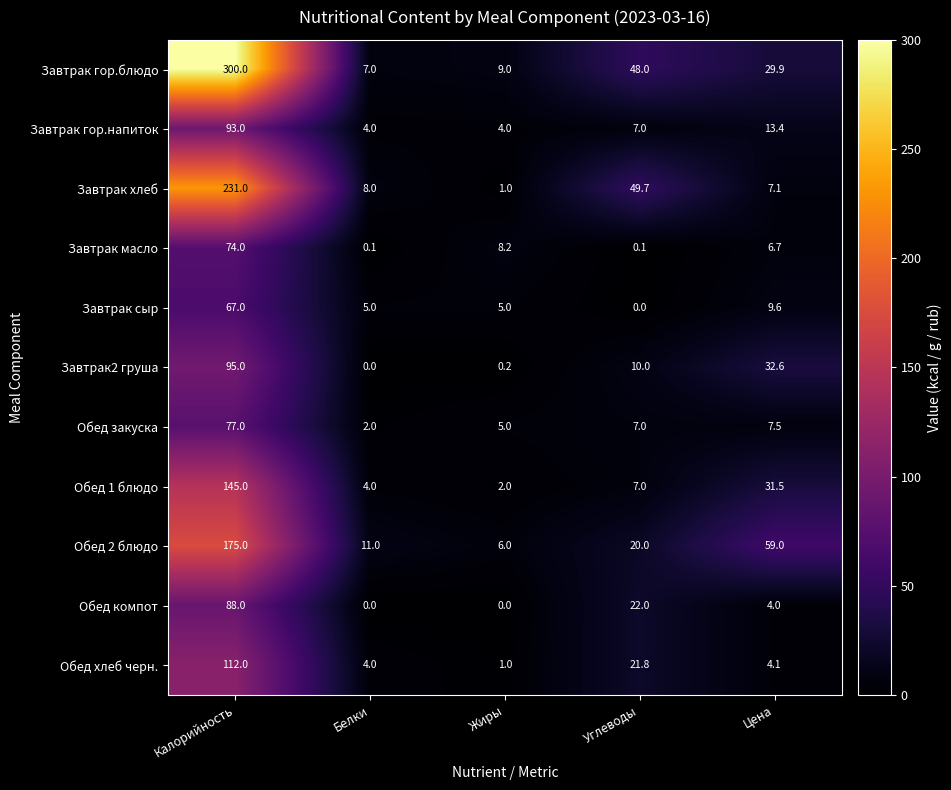

What is the sum of all Завтрак2 груша values?

137.8